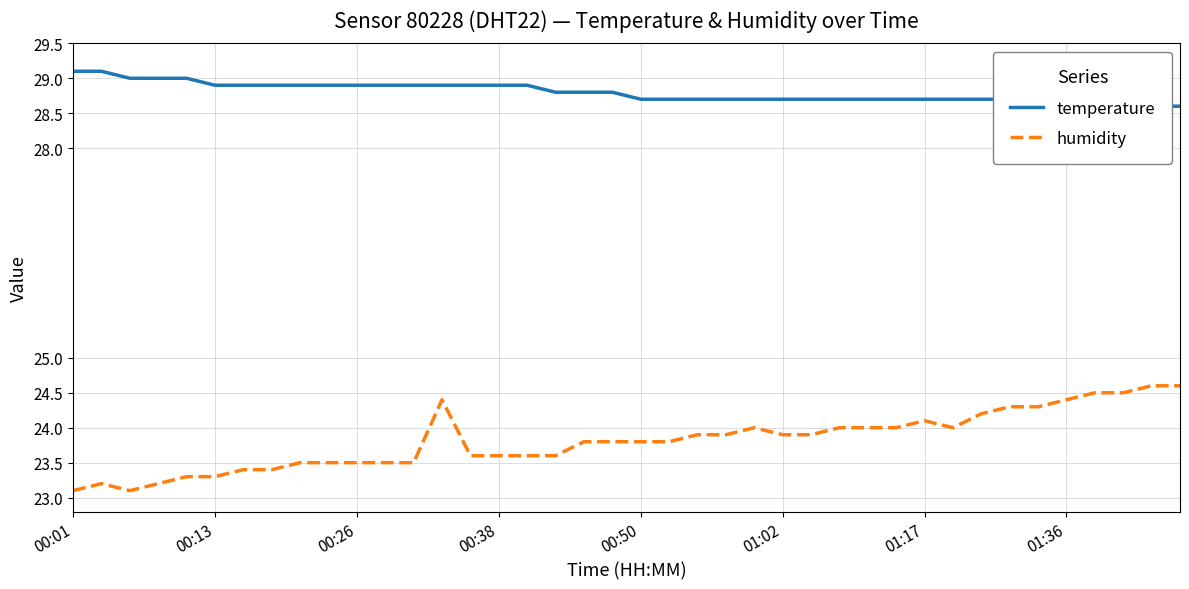

True or false: humidity and temperature cross at least once.

False